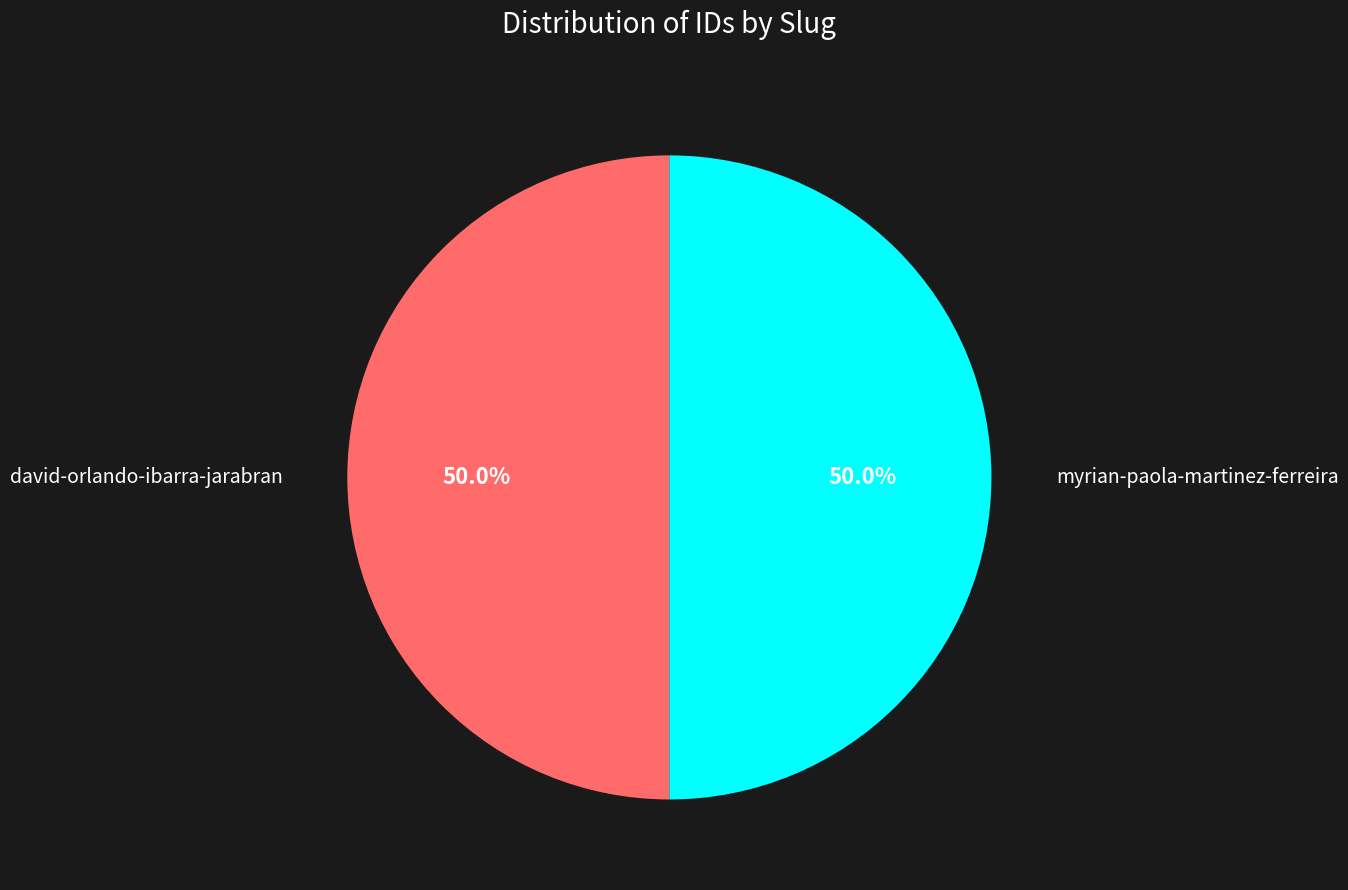

Count the number of slices in the pie.

2